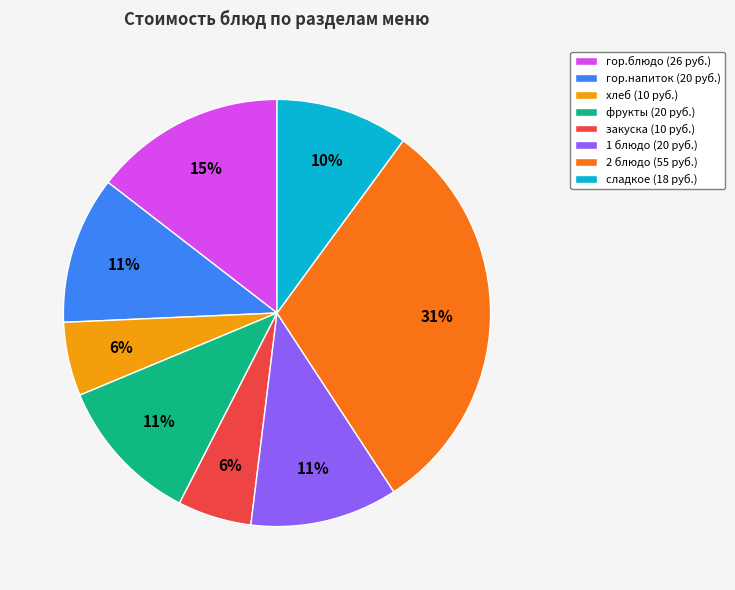

Is the sum of гор.блюдо and хлеб greater than half?

No